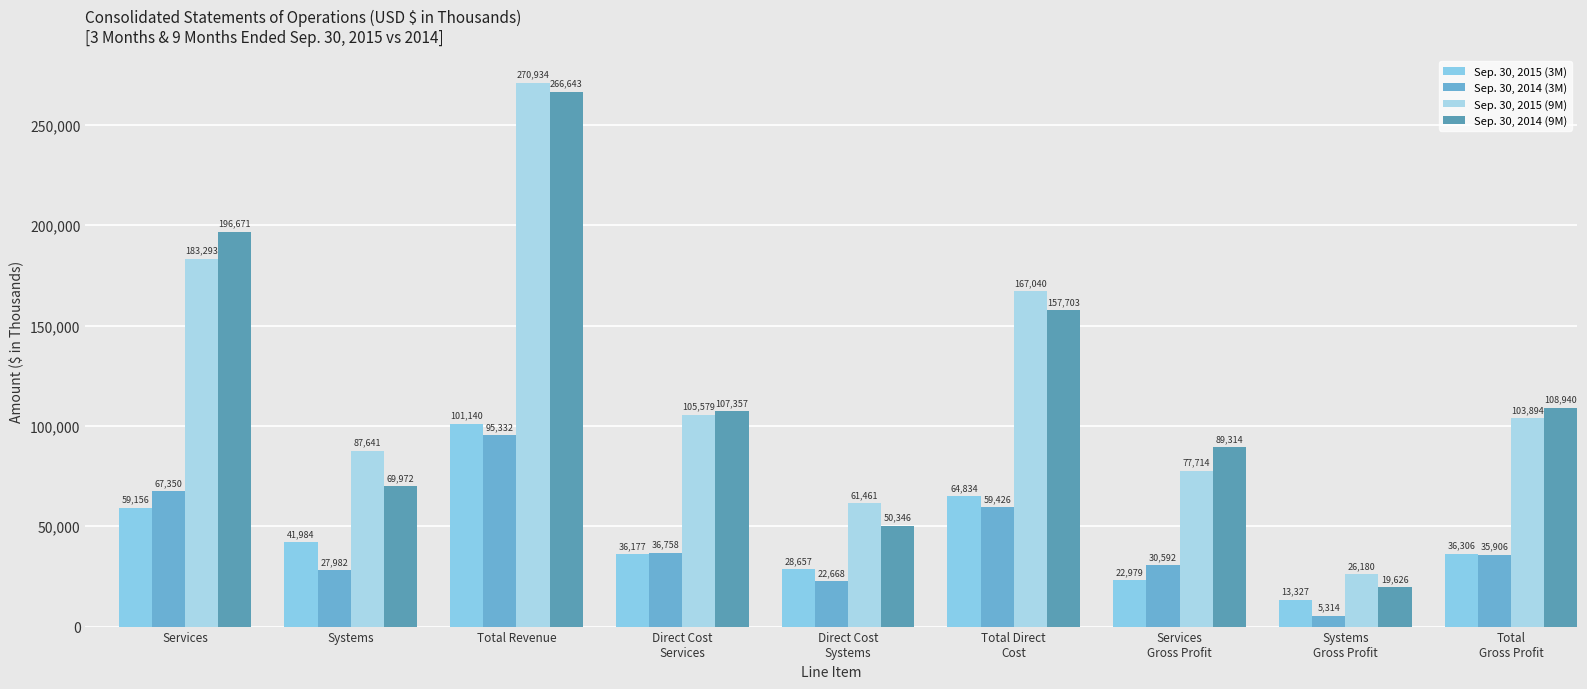

Count the number of categories in the chart.

9